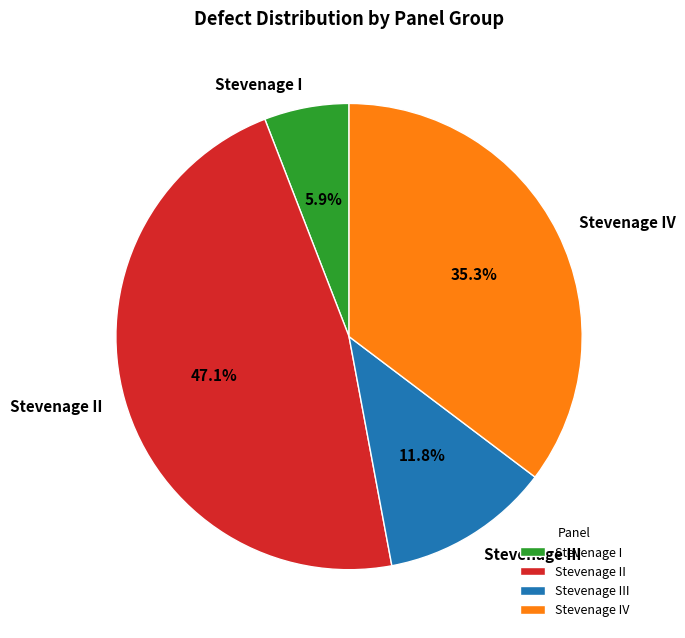

Is there any slice that represents more than half of the pie?

No